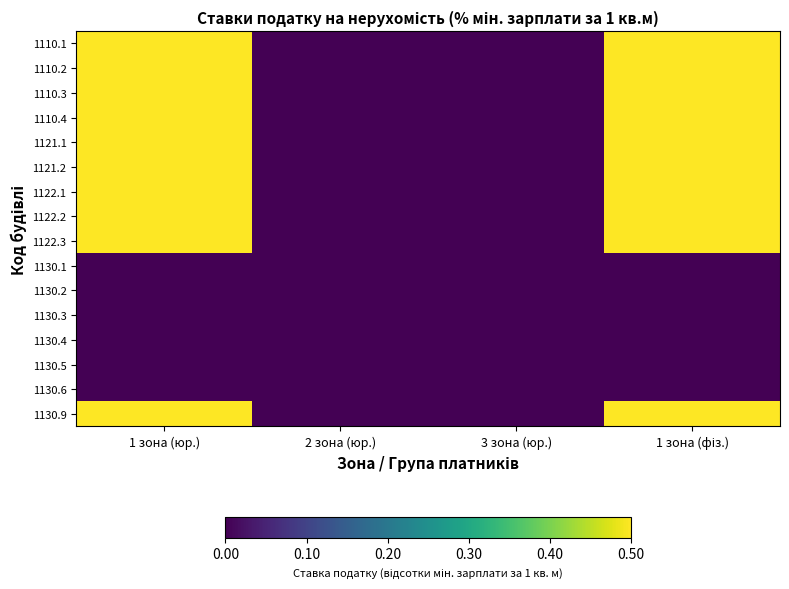

Which series has the largest total across all categories?

1110.1